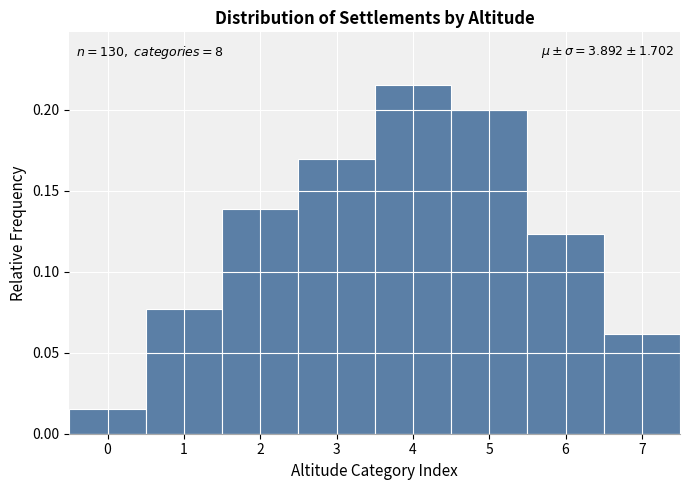

Which range on the x-axis has the tallest bar?

3.5 to 4.5